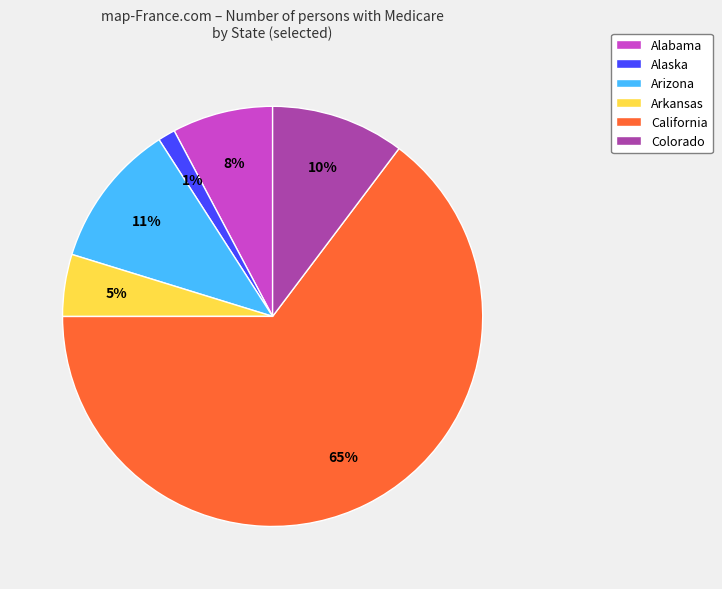

Is it true that Alaska is 11% of the pie?

False